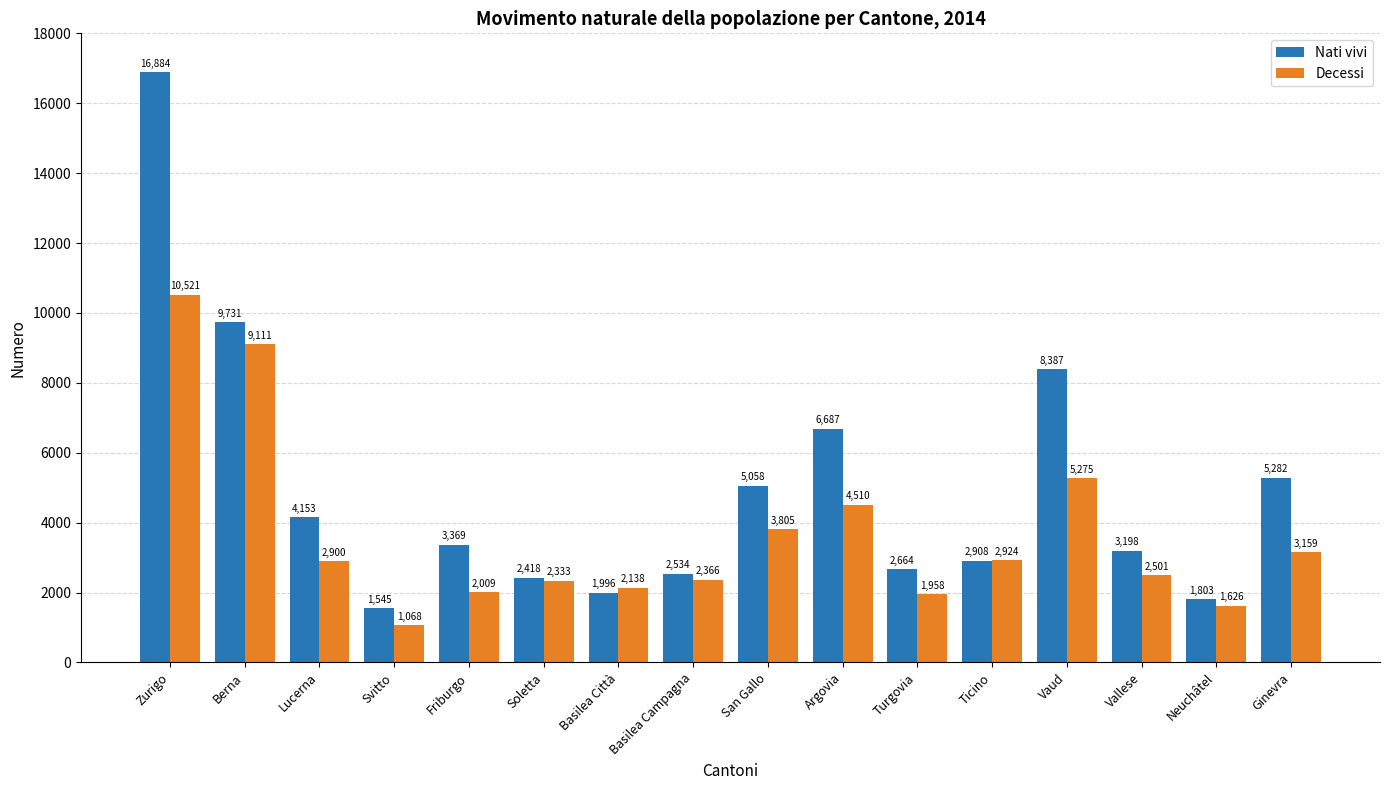

Reading right to left, what are all the values shown in this chart?

Nati vivi: 5282	1803	3198	8387	2908	2664	6687	5058	2534	1996	2418	3369	1545	4153	9731	16884
Decessi: 3159	1626	2501	5275	2924	1958	4510	3805	2366	2138	2333	2009	1068	2900	9111	10521